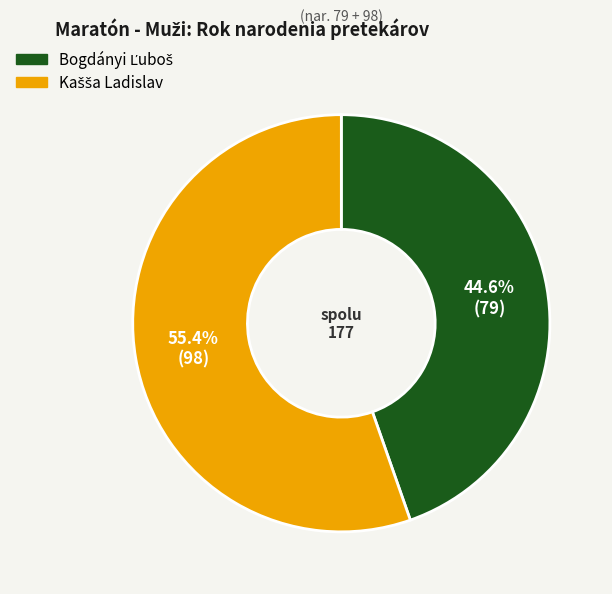

Does any single category account for the majority?

Yes